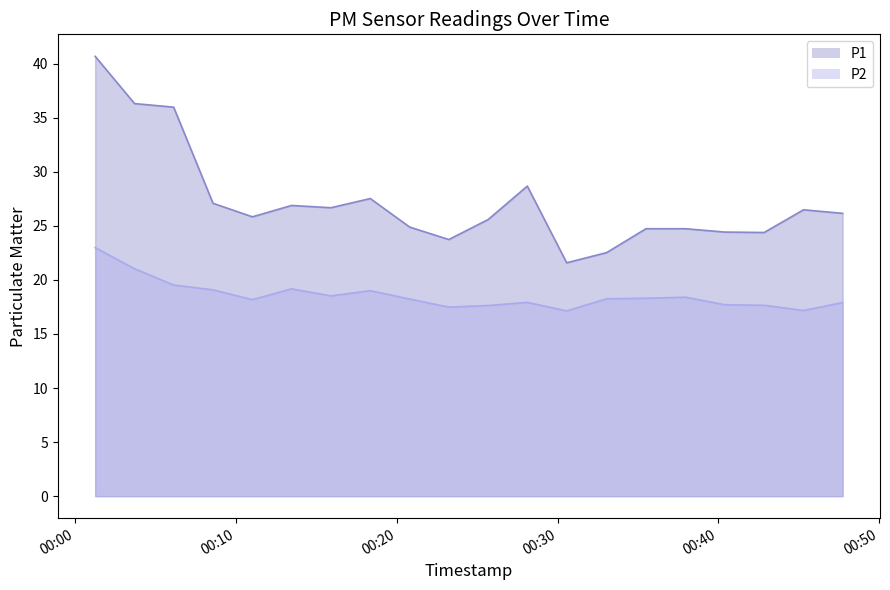

Reading left to right, extract all data points from this chart.

P1: 40.7	36.3	36.0	27.1	25.8	26.9	26.7	27.5	24.9	23.7	25.6	28.7	21.6	22.5	24.7	24.7	24.4	24.4	26.5	26.1
P2: 23.0	21.0	19.5	19.1	18.2	19.2	18.5	19.0	18.2	17.5	17.6	17.9	17.1	18.2	18.3	18.4	17.7	17.6	17.2	17.9